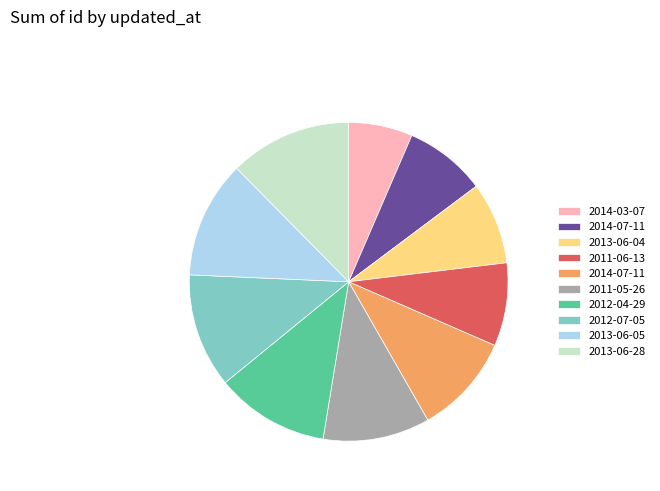

Does any single category account for the majority?

No